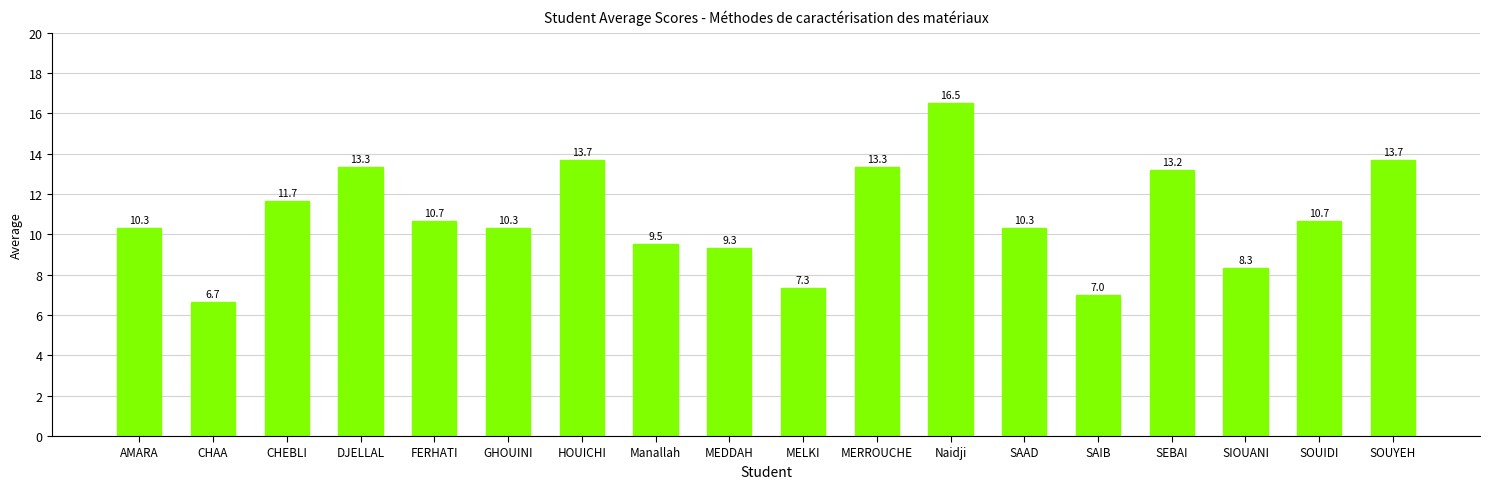

Read the value at SIOUANI.

8.3